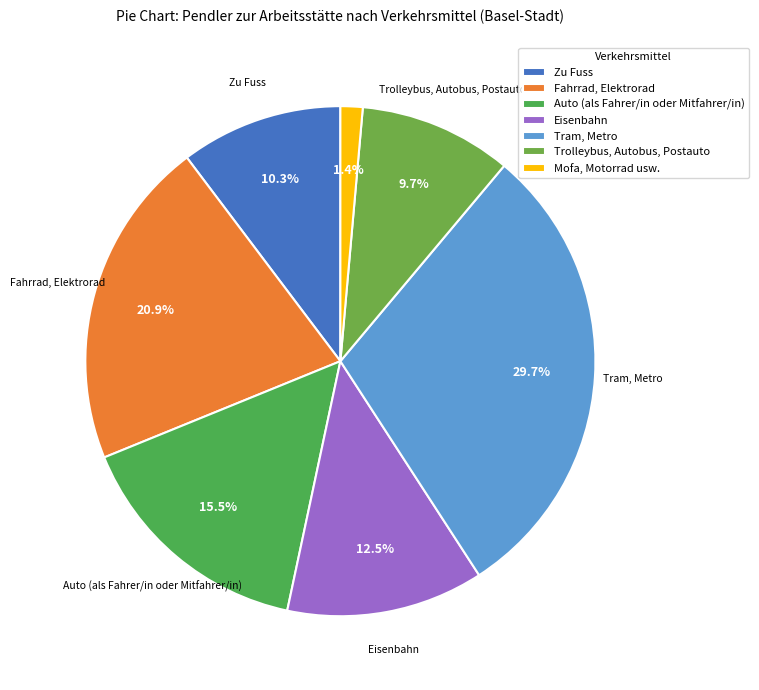

Rank the categories by value from lowest to highest.

Mofa, Motorrad usw., Trolleybus, Autobus, Postauto, Zu Fuss, Eisenbahn, Auto (als Fahrer/in oder Mitfahrer/in), Fahrrad, Elektrorad, Tram, Metro